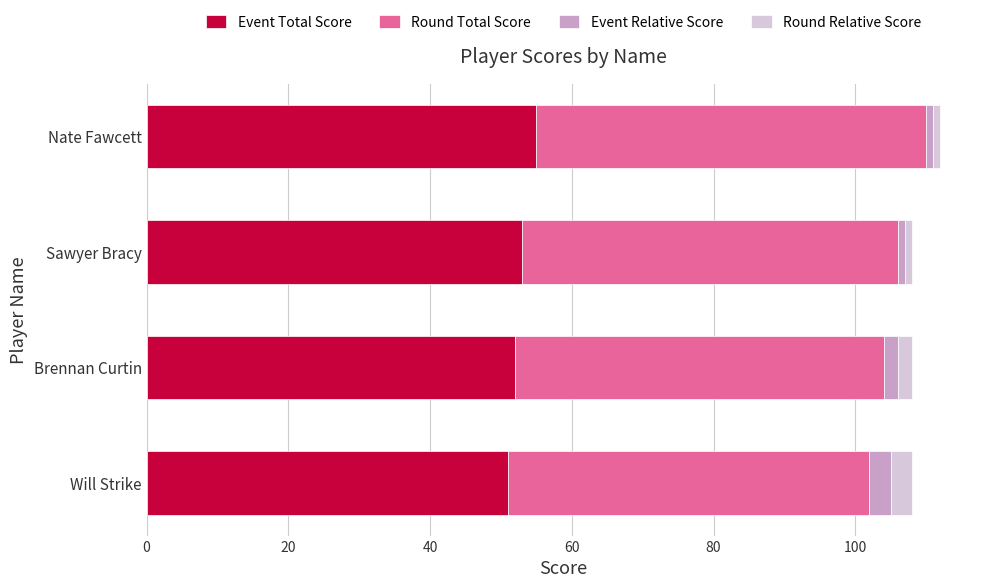

What is the total value across all series at Will Strike?

108